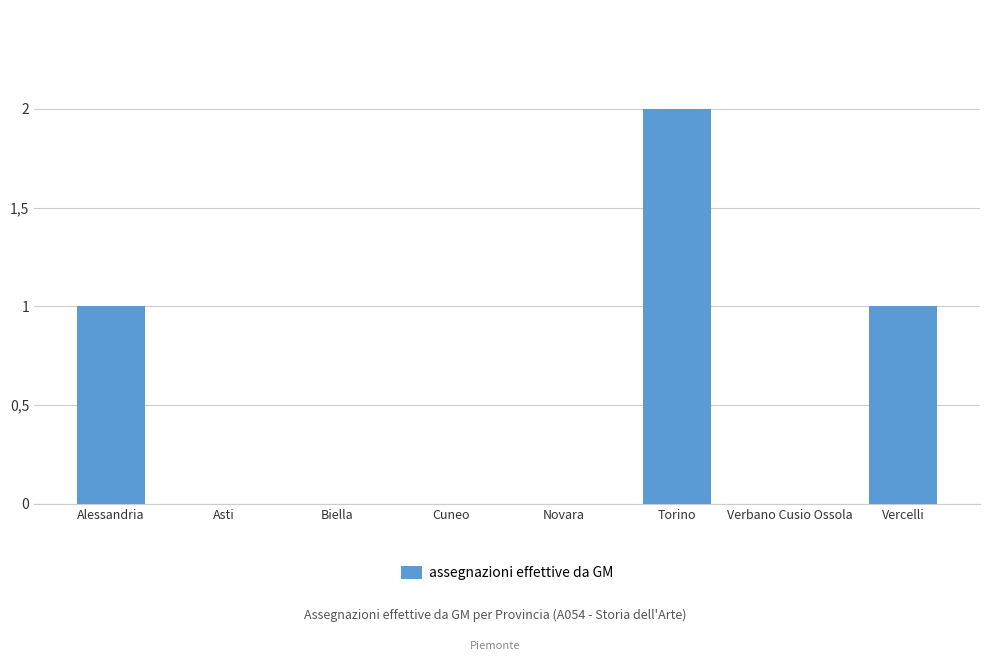

The chart shows a value of -1 at Verbano Cusio Ossola. True or false?

False